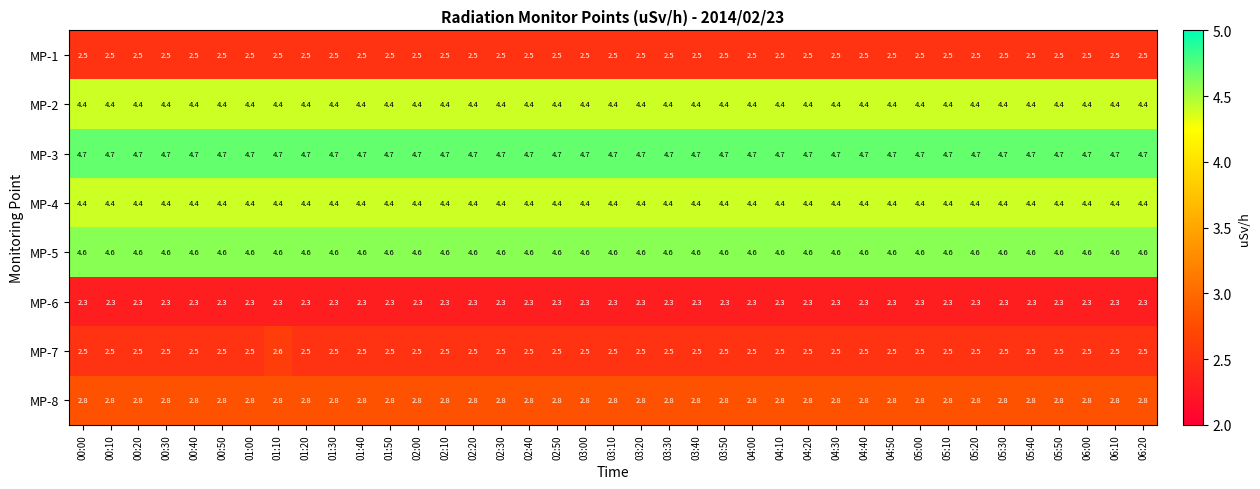

The MP-5 series shows 1.8 at 03:50. True or false?

False